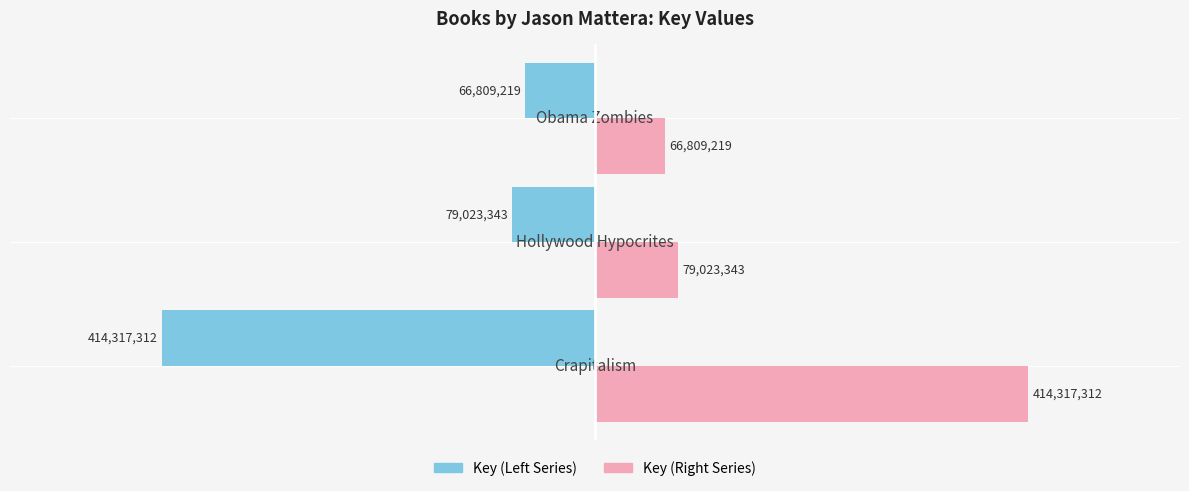

How many categories are shown in the chart?

3